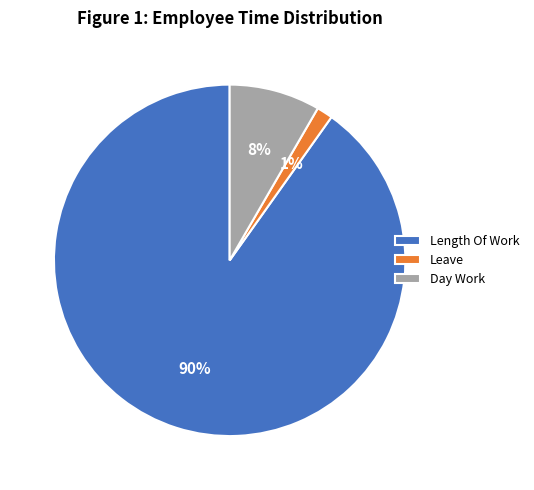

Is there any slice that represents more than half of the pie?

Yes